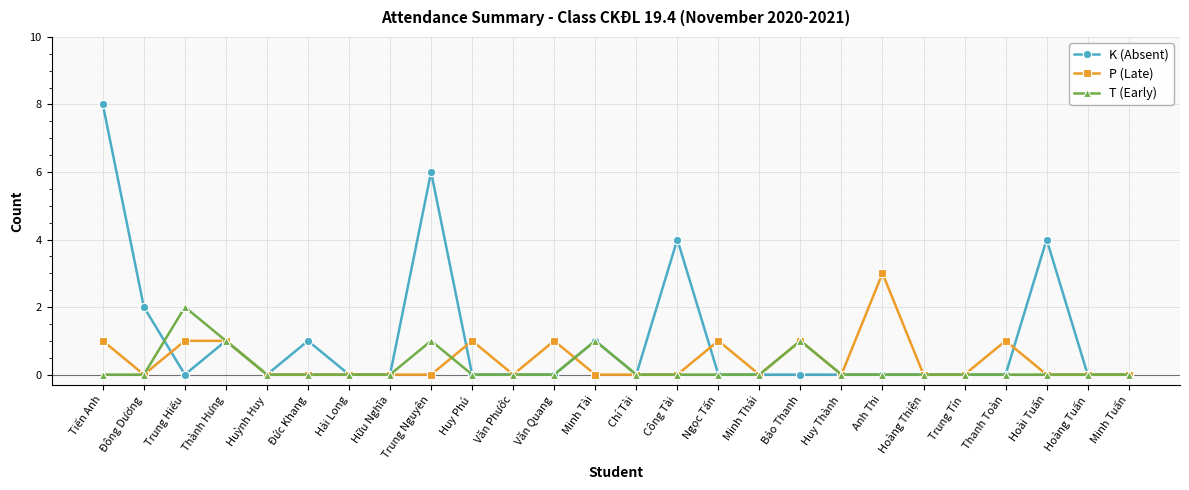

Reading left to right, extract all data points from this chart.

K (Absent): 8	2	0	1	0	1	0	0	6	0	0	0	1	0	4	0	0	0	0	0	0	0	0	4	0	0
P (Late): 1	0	1	1	0	0	0	0	0	1	0	1	0	0	0	1	0	1	0	3	0	0	1	0	0	0
T (Early): 0	0	2	1	0	0	0	0	1	0	0	0	1	0	0	0	0	1	0	0	0	0	0	0	0	0